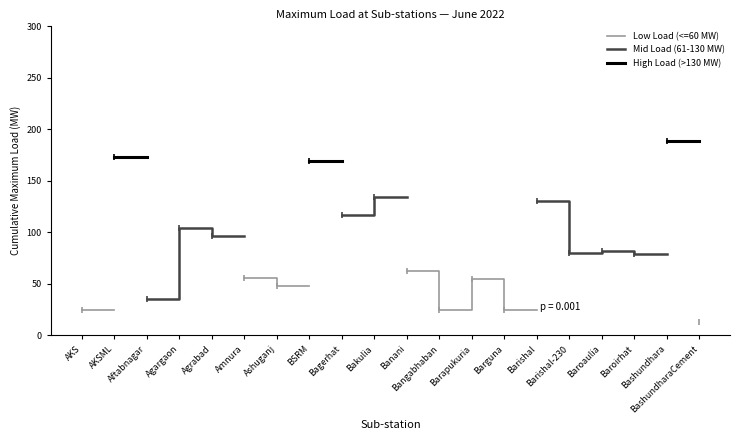

List the series in order of their overall mean, lowest first.

Low Load (<=60 MW), Mid Load (61-130 MW), High Load (>130 MW)